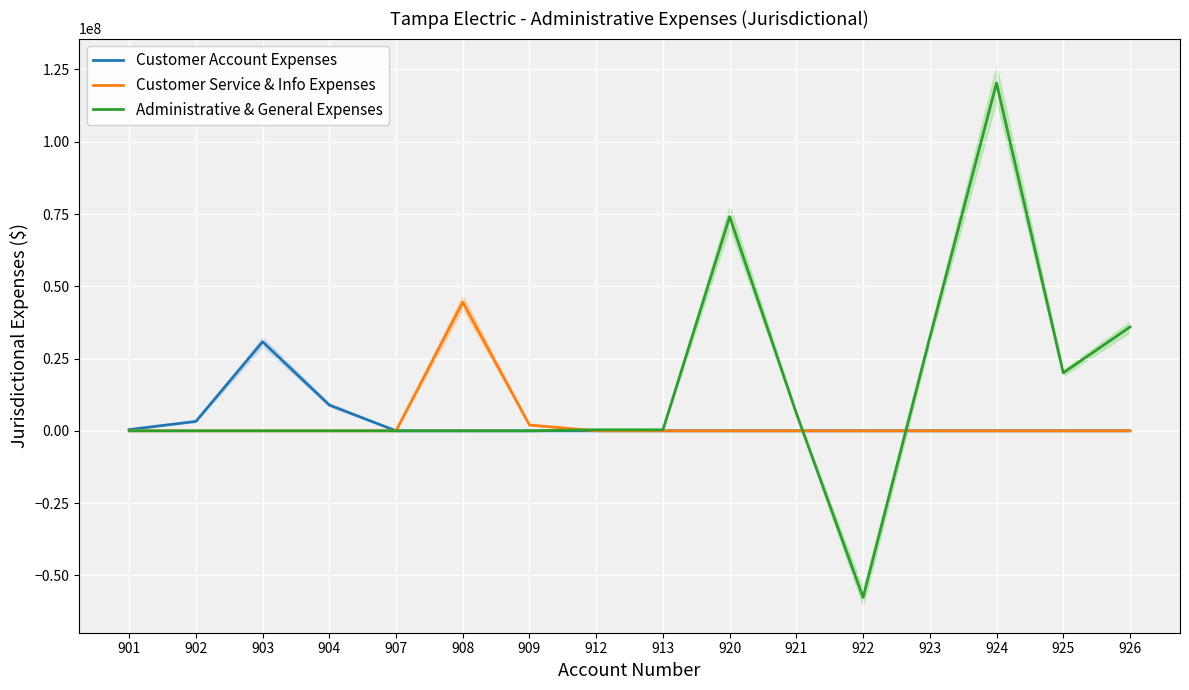

Which series changed the most between 909 and 921?

Administrative & General Expenses